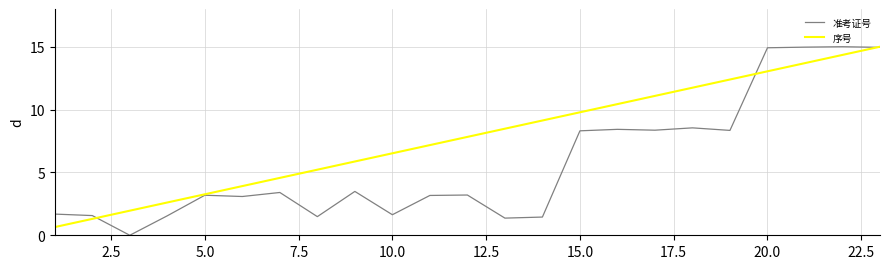

Which series has the widest spread of values?

准考证号